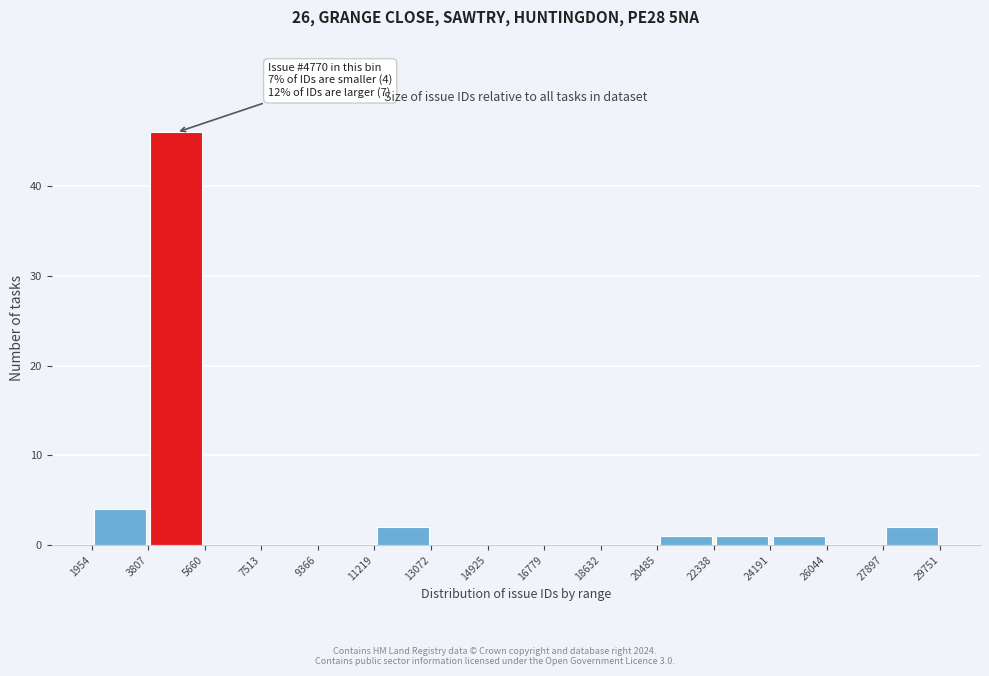

Which range on the x-axis has the tallest bar?

3807 to 5660